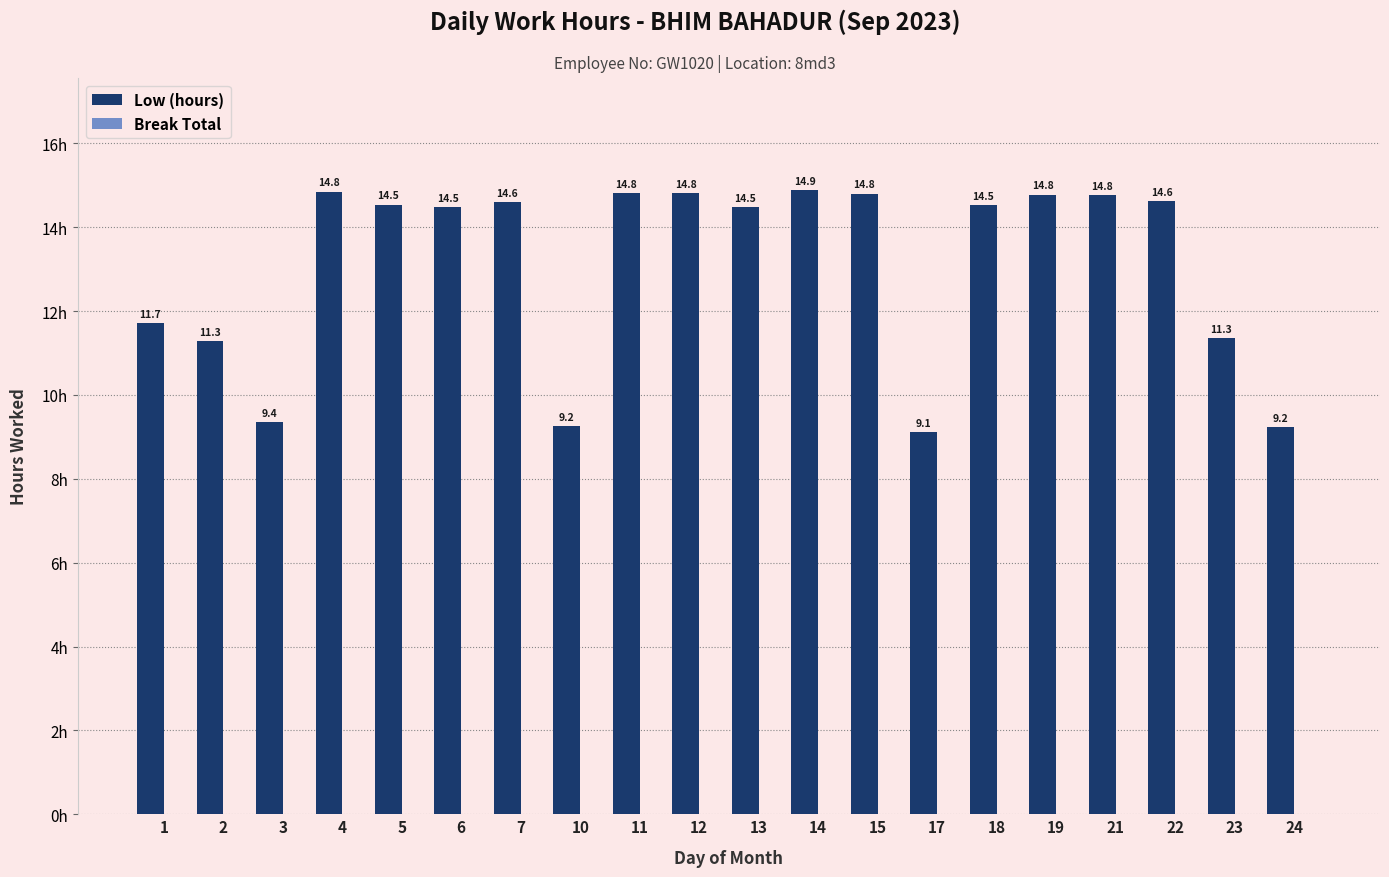

What is the value of the 20th bar from the left?

9.2